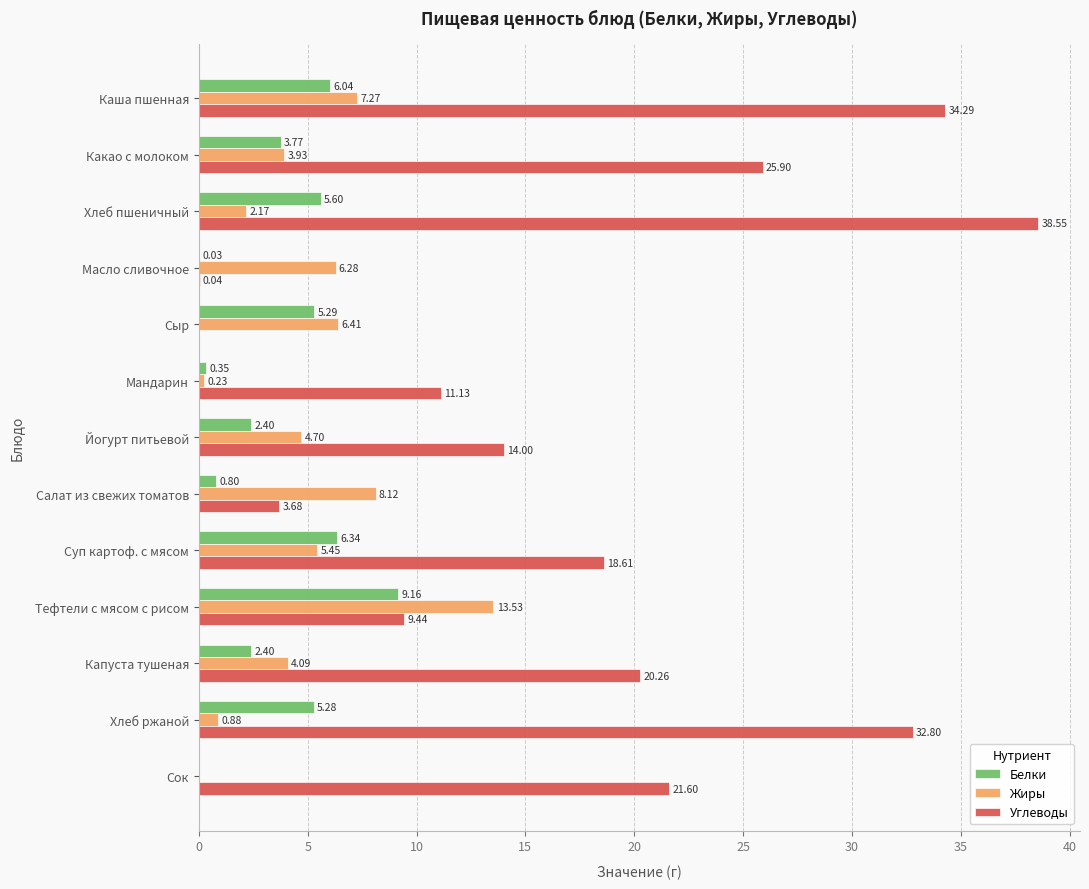

What are all the series names shown in the legend?

Белки, Жиры, Углеводы